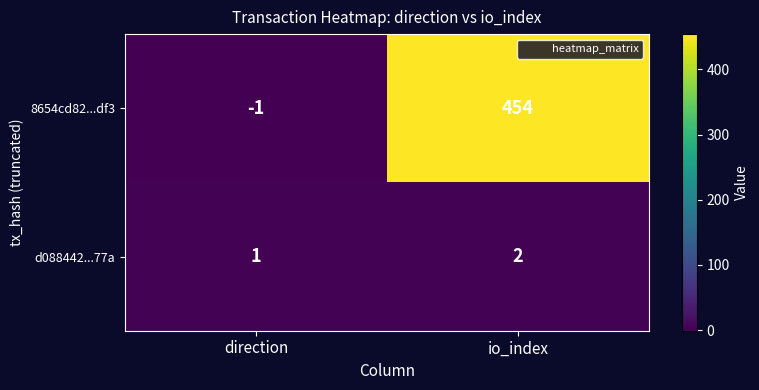

At how many categories does at least one series exceed 164?

1